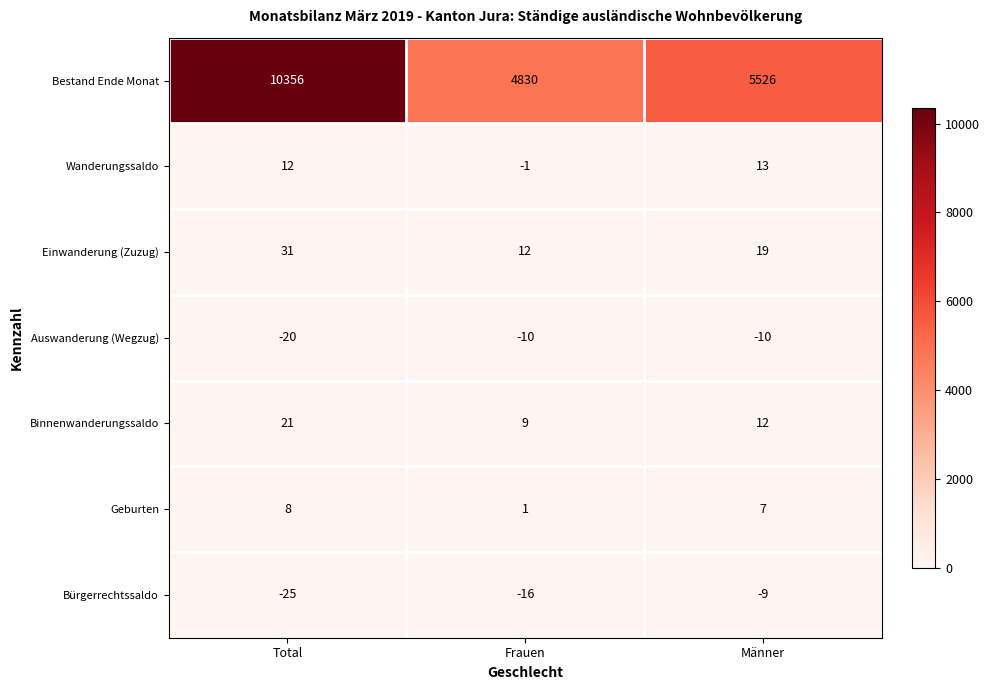

How many data points does each series have?

3